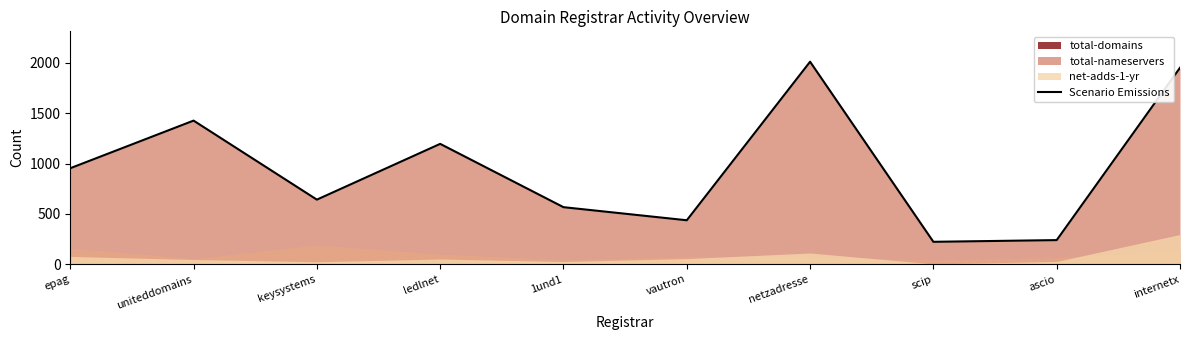

What is the approximate value at uniteddomains?

1427